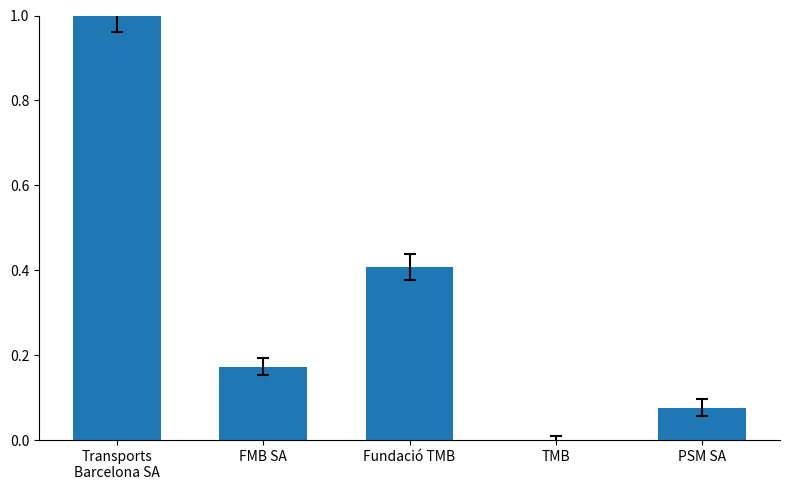

How many positive values are there?

4